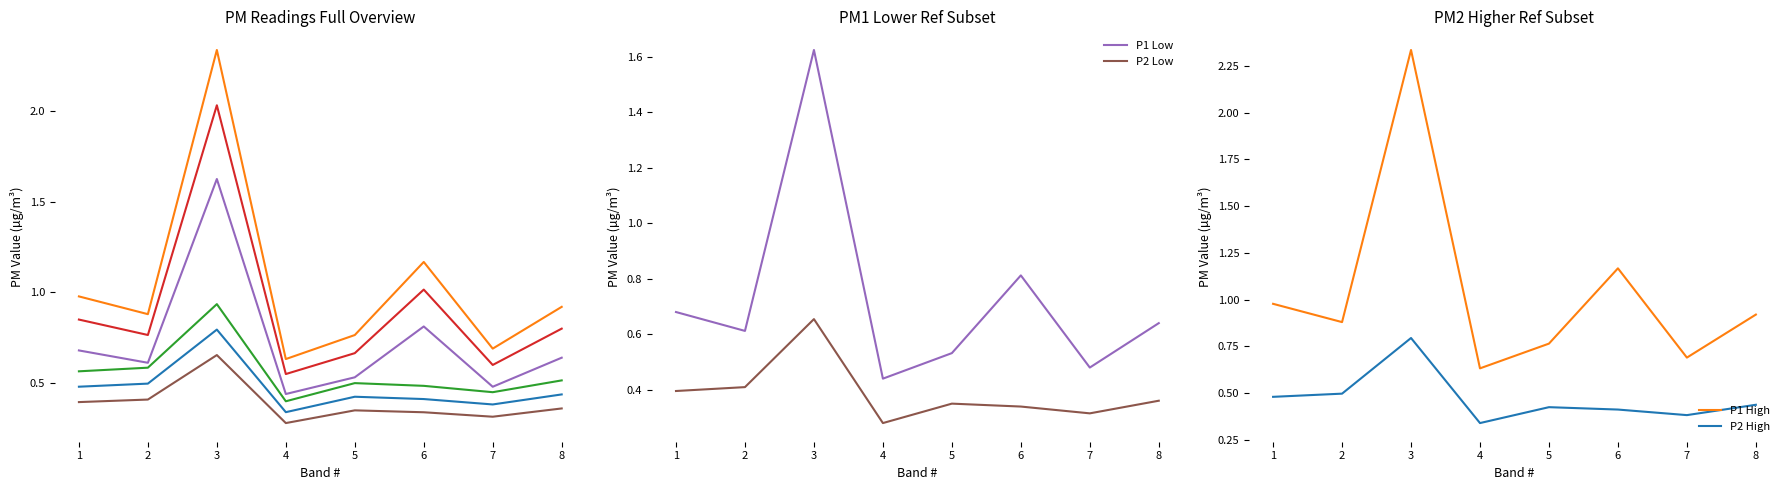

Rank the series at 5 from highest to lowest value.

P1 High, P1 Mean, P1 Low, P2 Mean, P2 High, P2 Low